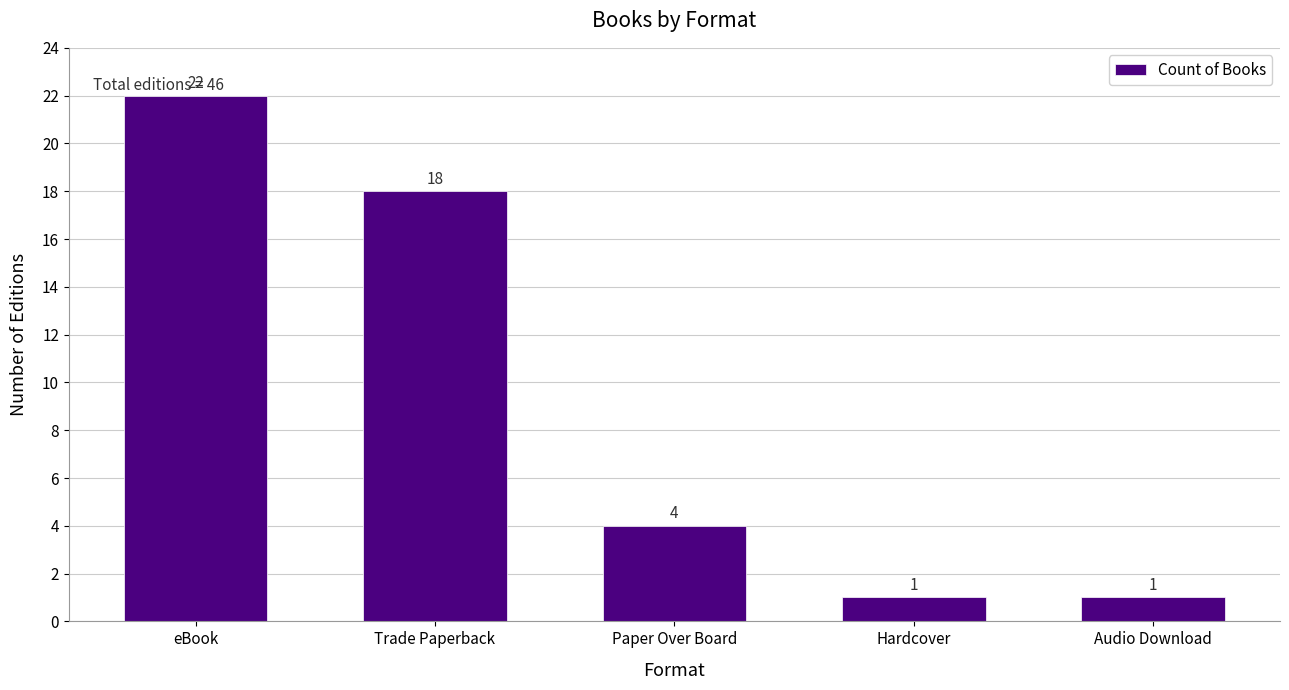

What is the average value?

9